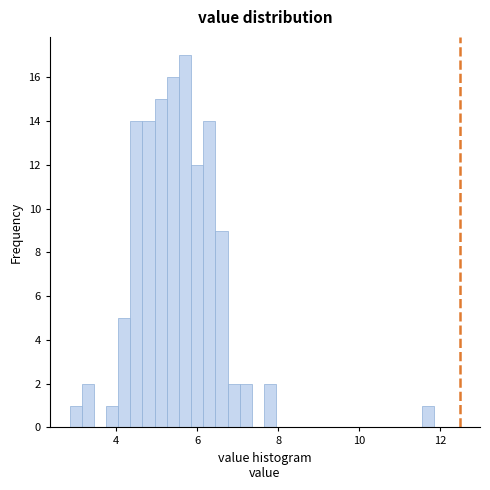

Read against the x-axis, roughly where is the centre of the tallest bar?

5.8